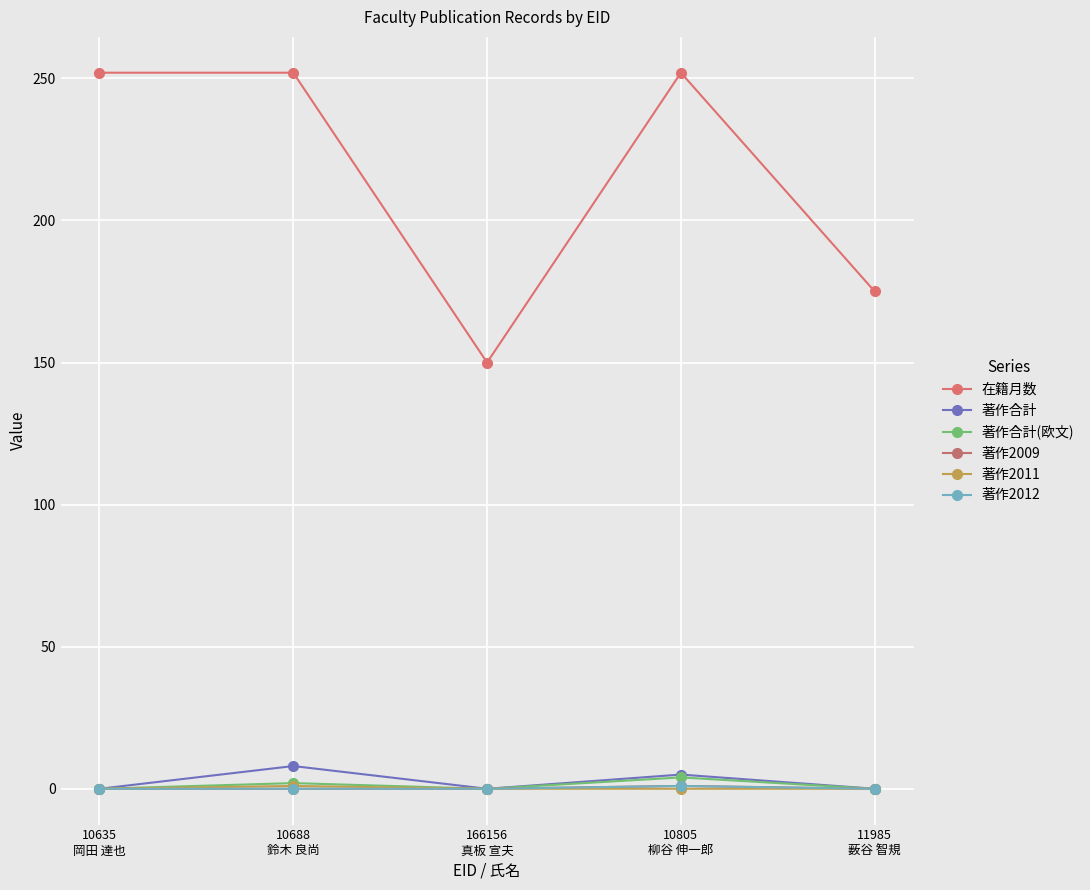

What is the difference between the maximum and minimum values in the 著作2011 series?

1